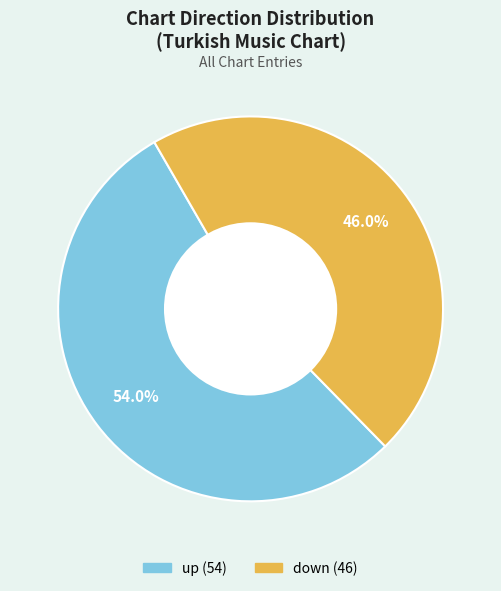

Which category has the smallest portion of the pie?

down